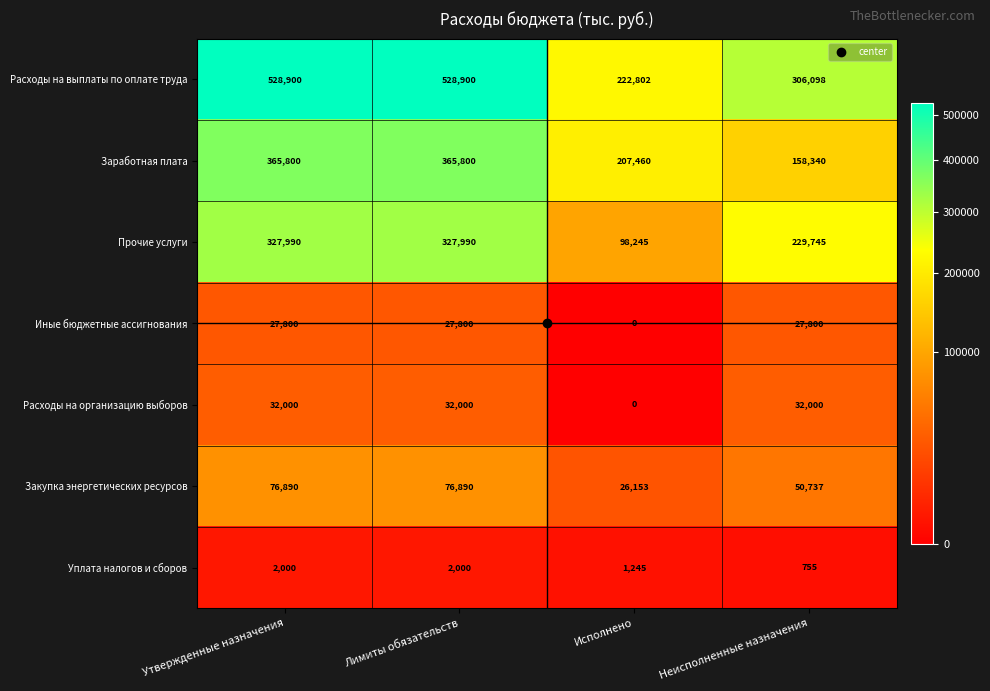

At which category does the chart reach its minimum across all series?

Исполнено